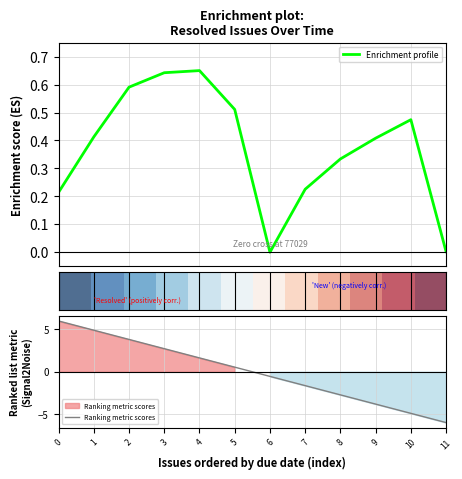

Is the value of Ranking metric scores at 2 greater than the value of Enrichment profile at 8?

Yes